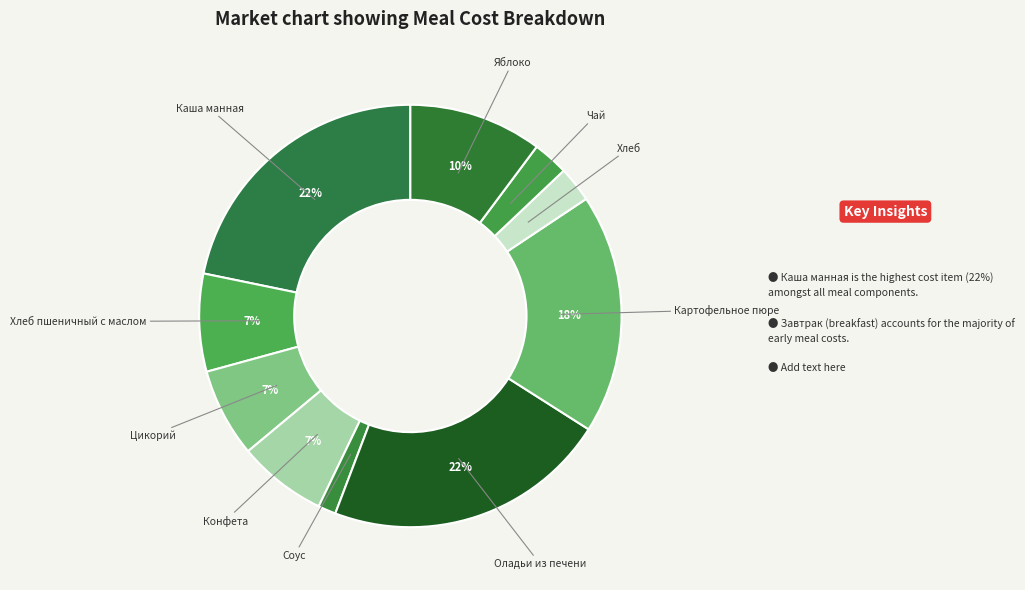

The Конфета slice represents 1% of the pie. True or false?

False